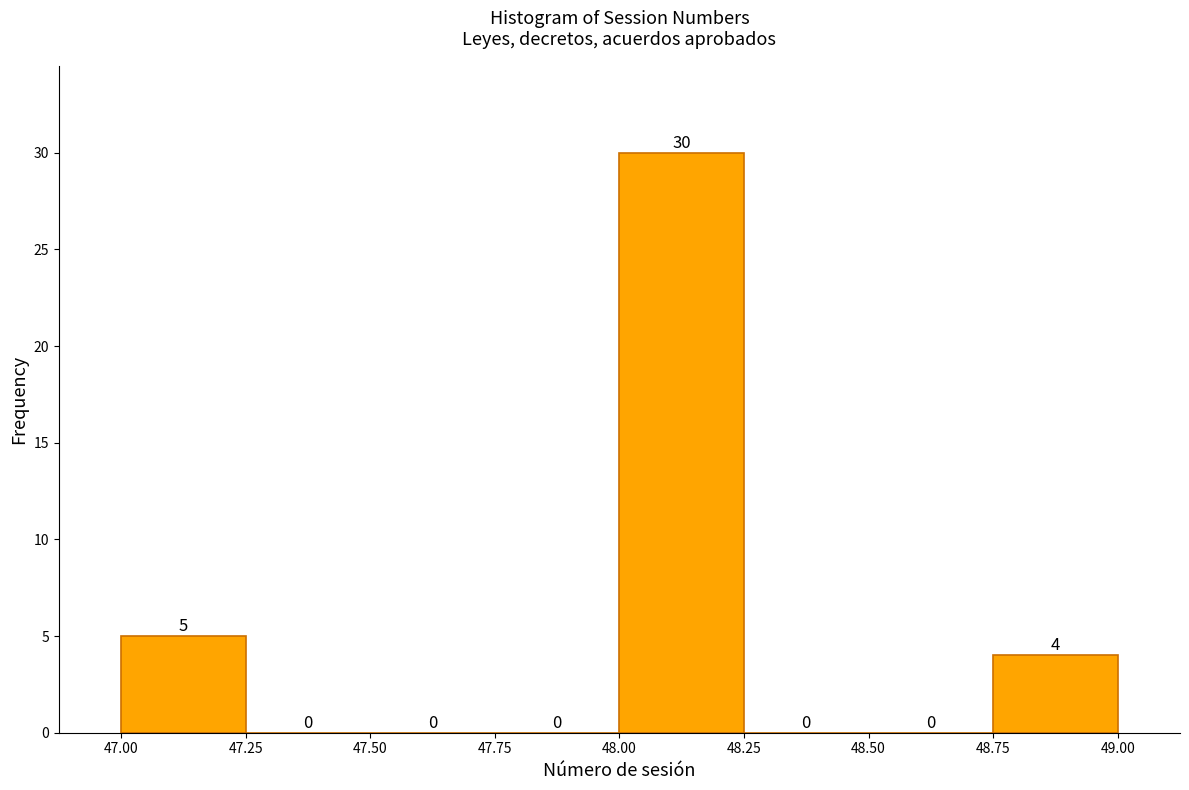

Which range on the x-axis has the tallest bar?

48.00 to 48.25